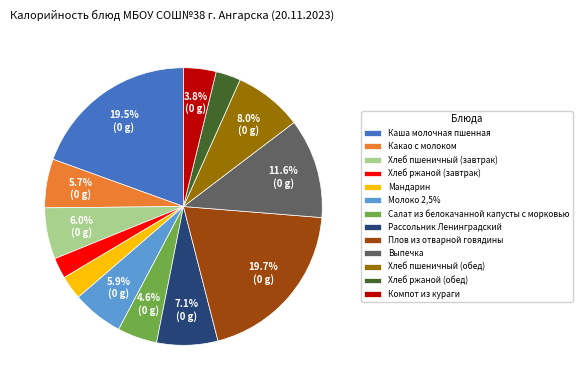

How many slices are in this pie chart?

13